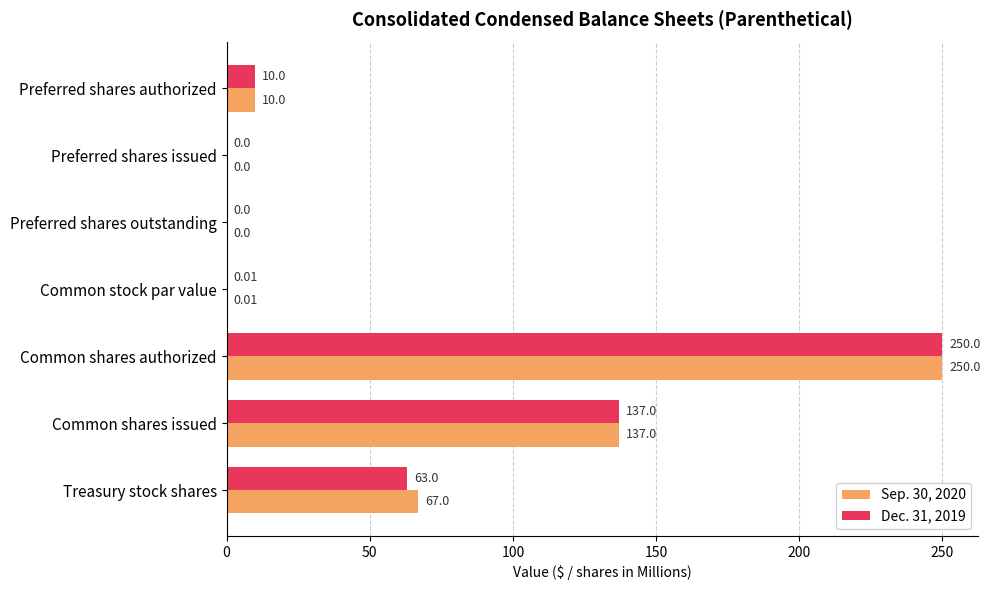

At which label is Sep. 30, 2020 closest to 125?

Common shares issued